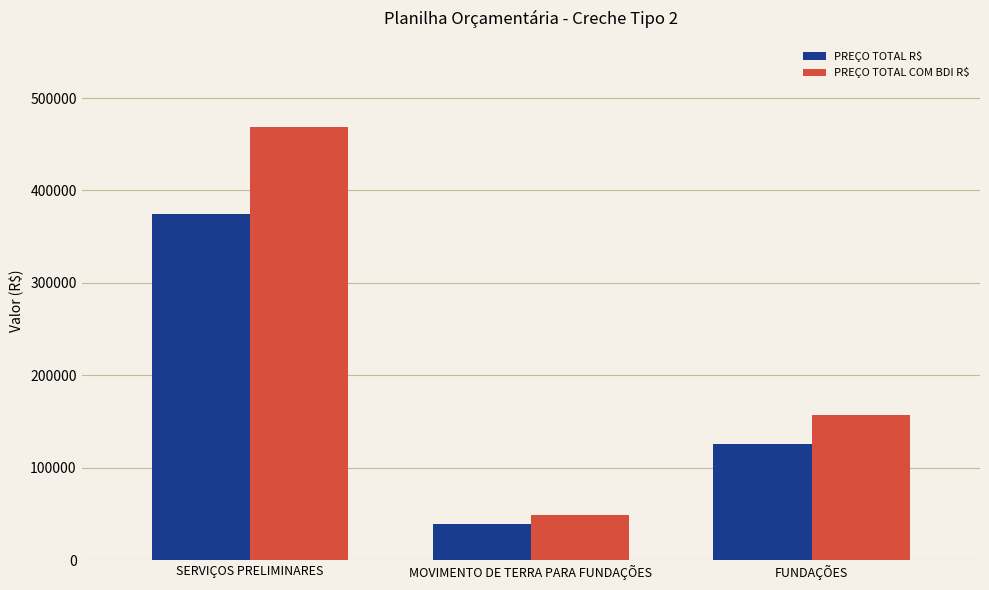

What is the label of the 1st bar from the left?

SERVIÇOS PRELIMINARES